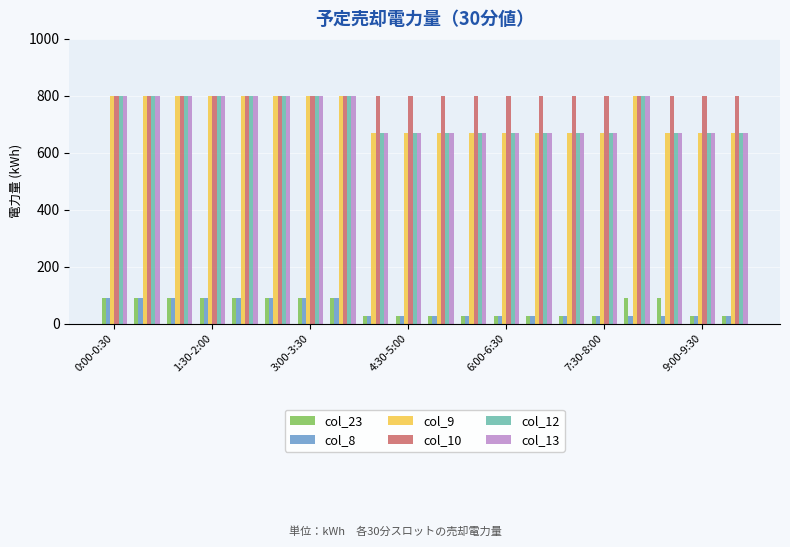

What is the maximum value for col_8?

91